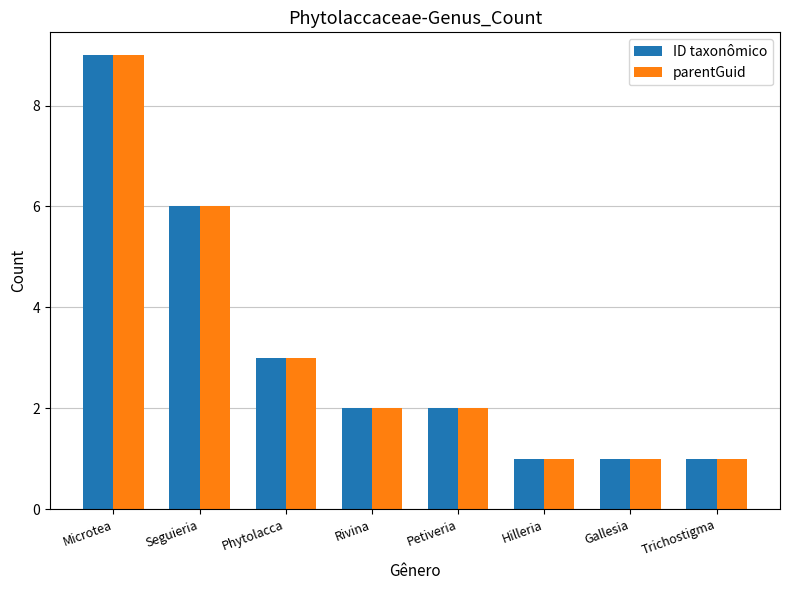

Where is parentGuid nearest to the value 5?

Seguieria